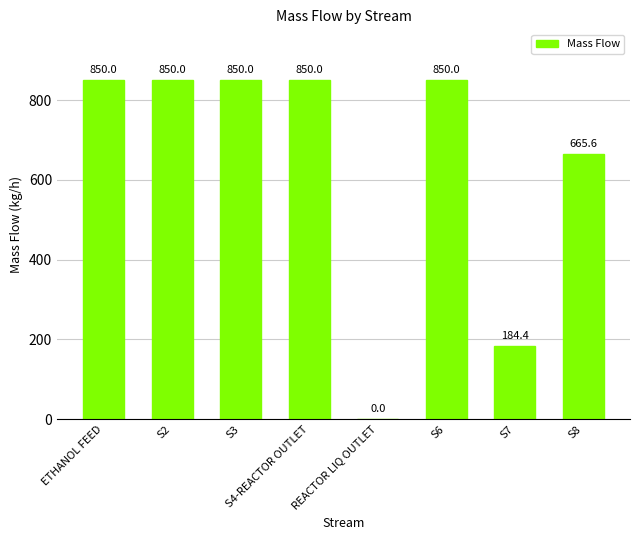

What is the sum of all values?

5100.0